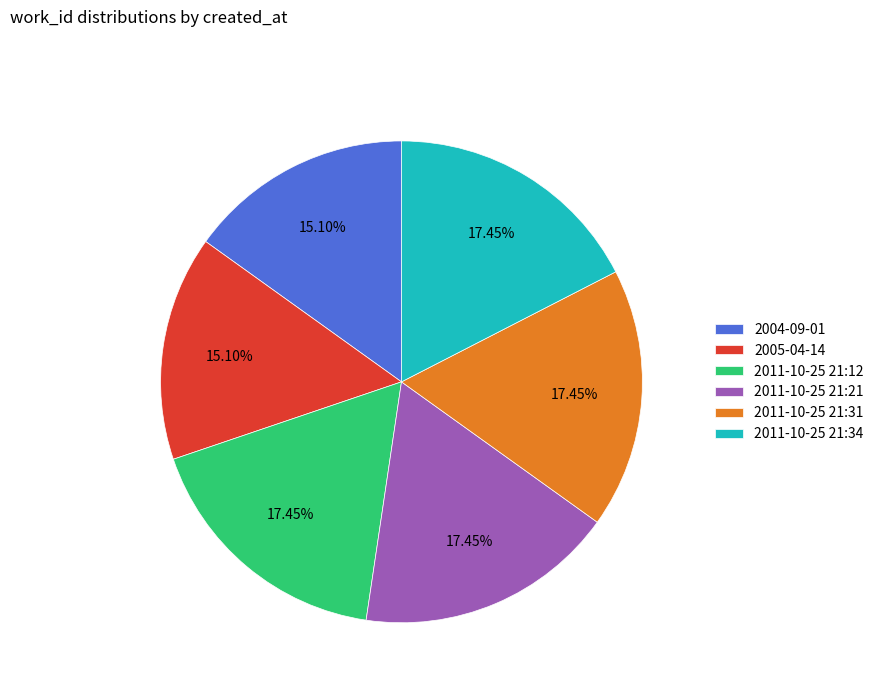

Combined, do 2011-10-25 21:21 and 2011-10-25 21:31 account for over 50%?

No